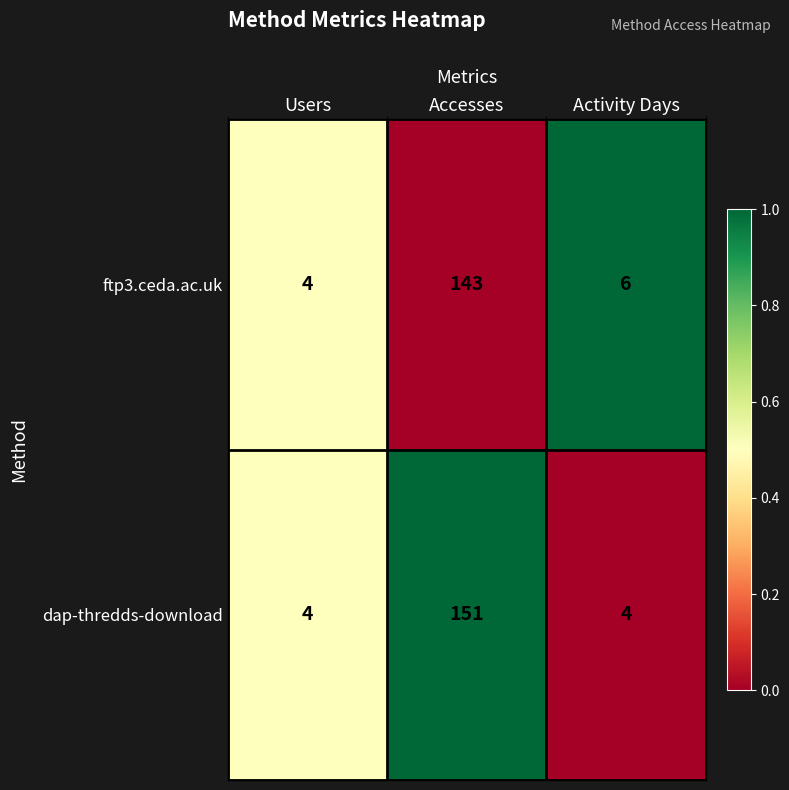

Rank the series at Activity Days from highest to lowest value.

ftp3.ceda.ac.uk, dap-thredds-download